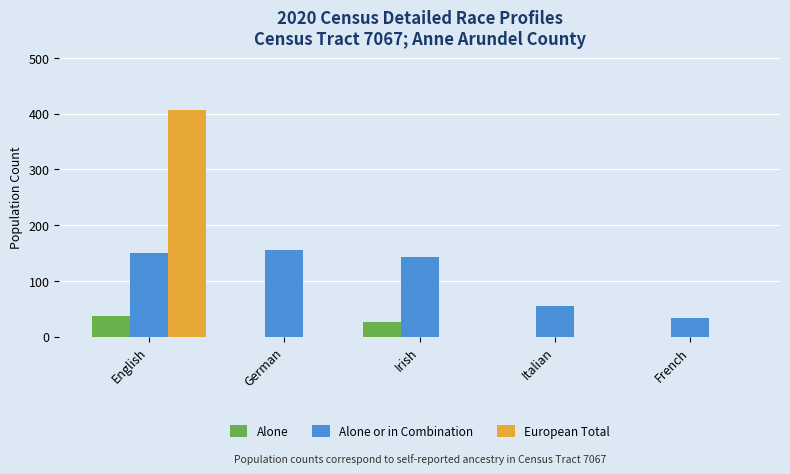

Between Irish and Italian, which series saw the biggest shift?

Alone or in Combination